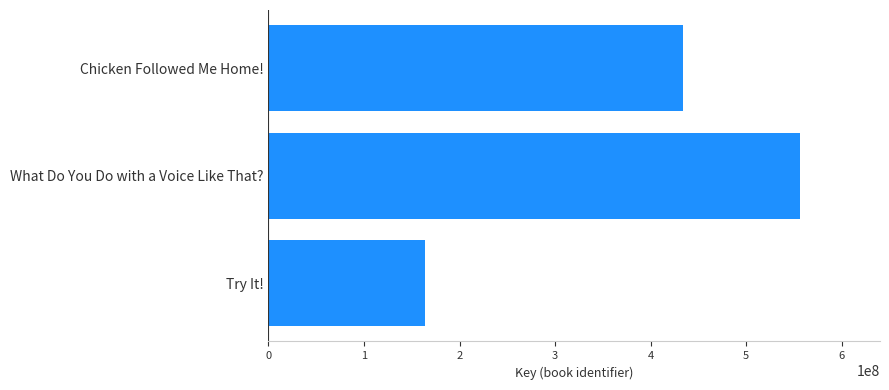

How many series are shown in this chart?

1